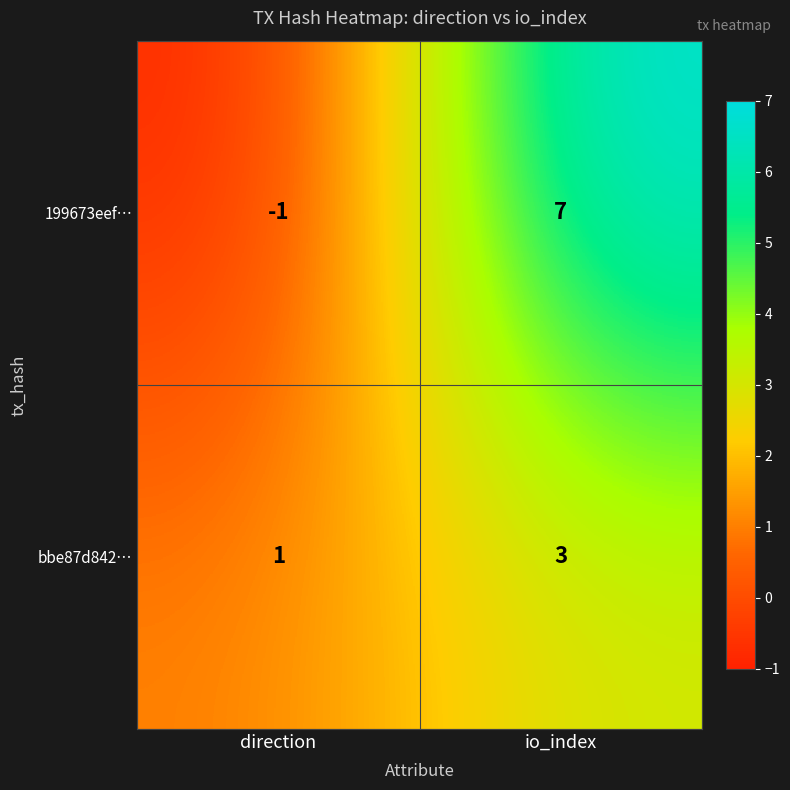

What is the sum of the 199673eef… values at direction and io_index?

6